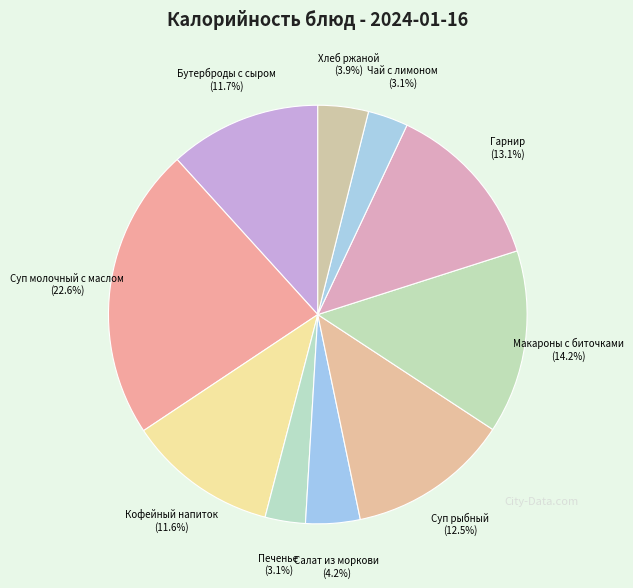

Which category has the biggest portion of the pie?

Суп молочный с маслом